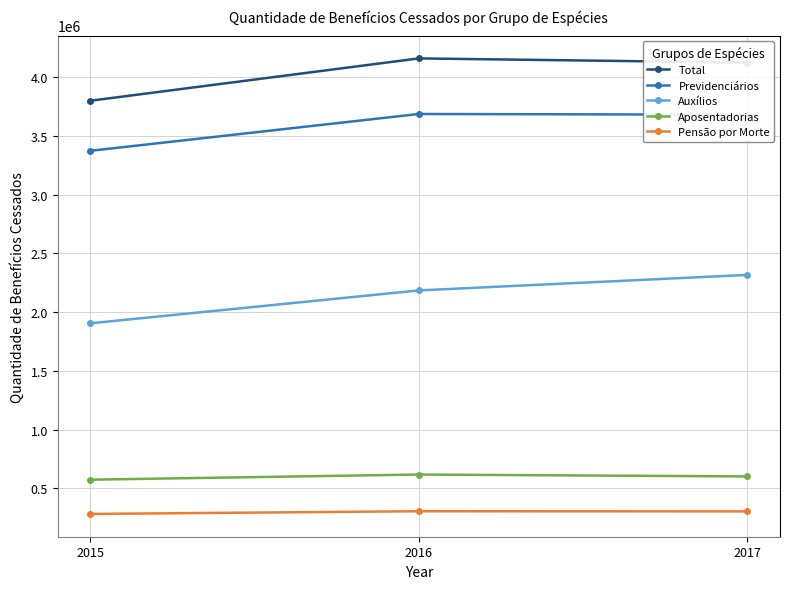

What are all the series names shown in the legend?

Total, Previdenciários, Auxílios, Aposentadorias, Pensão por Morte